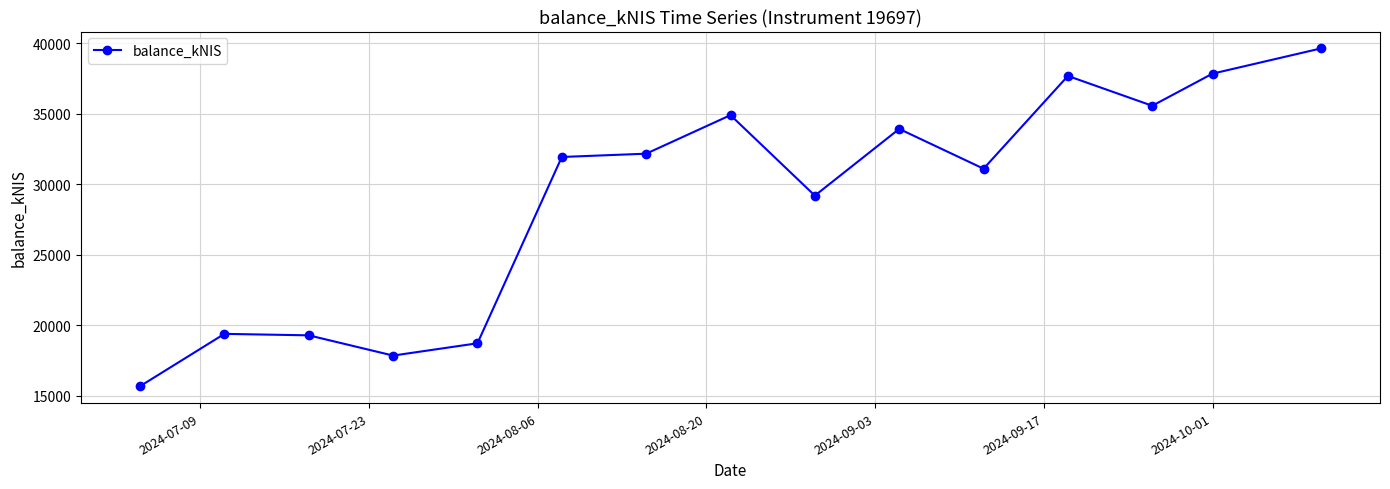

Does the chart display data point markers on the line(s)?

Yes